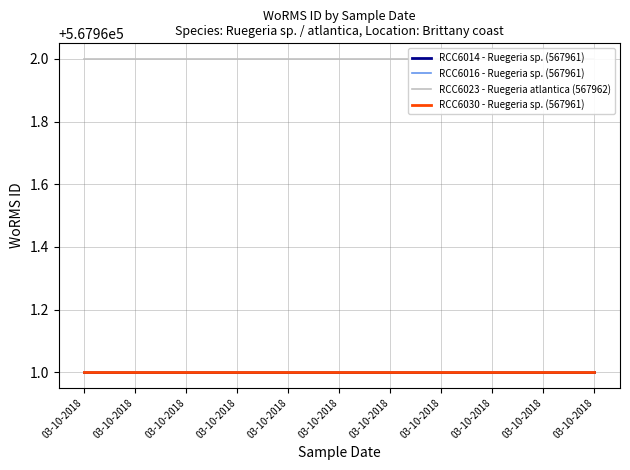

What is the difference between the highest and lowest values at 03-10-2018?

1